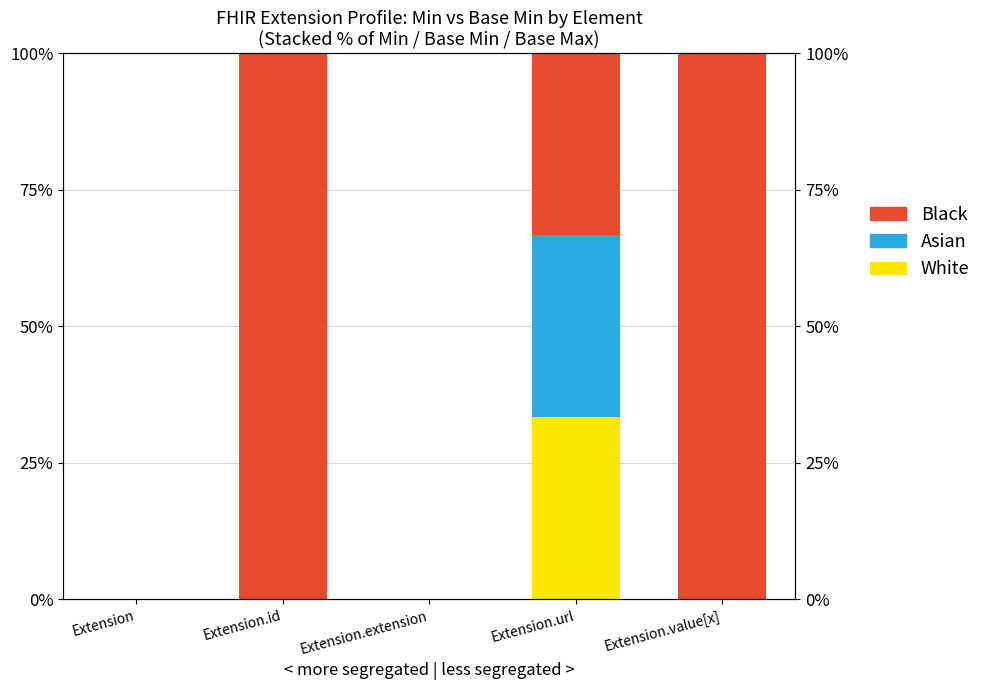

Reading left to right, list all the values displayed in this chart.

White: Extension=0.0	Extension.id=0.0	Extension.extension=0.0	Extension.url=33.3	Extension.value[x]=0.0
Asian: Extension=0.0	Extension.id=0.0	Extension.extension=0.0	Extension.url=33.3	Extension.value[x]=0.0
Black: Extension=0.0	Extension.id=100.0	Extension.extension=0.0	Extension.url=33.3	Extension.value[x]=100.0